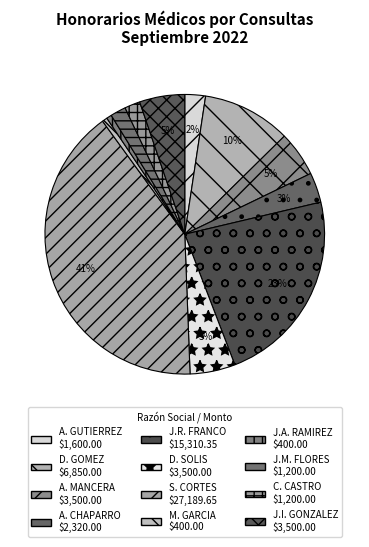

Which slice is the smallest?

MARIA DE LA LUZ GARCIA LAGUNA